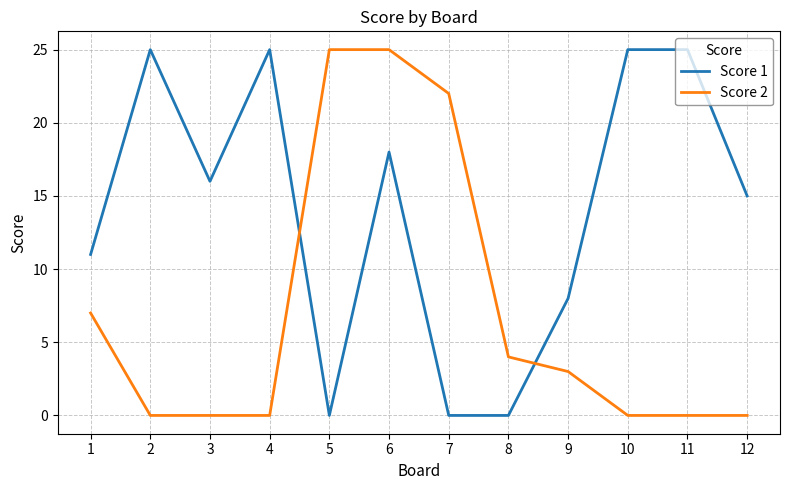

At how many categories does at least one series exceed 17?

7